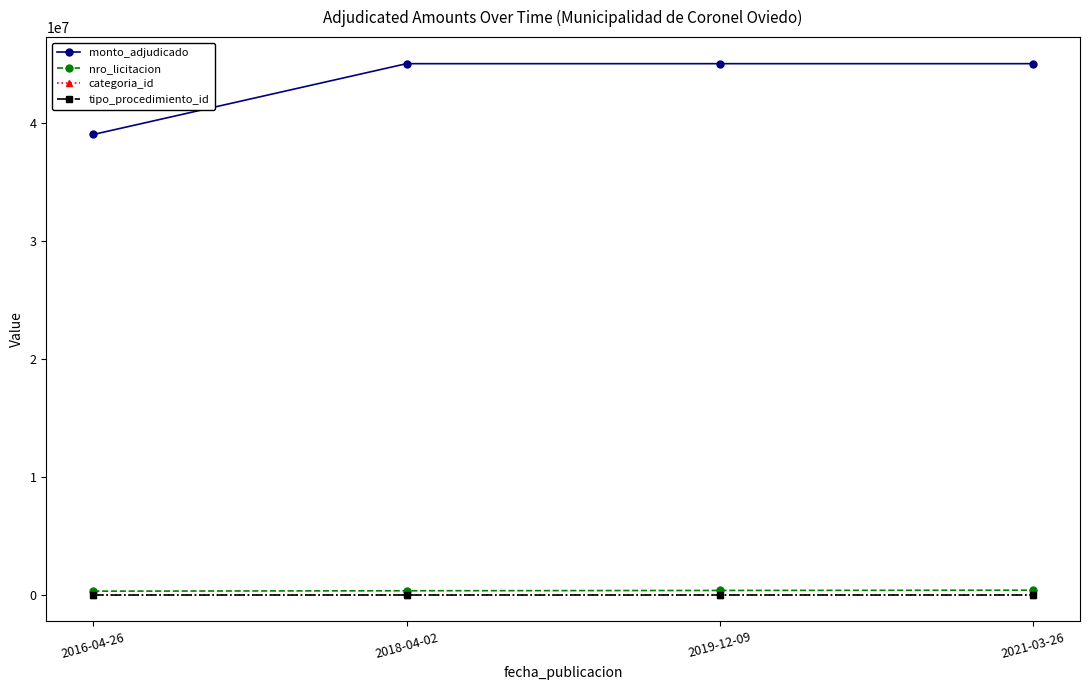

Which series has the widest spread of values?

monto_adjudicado